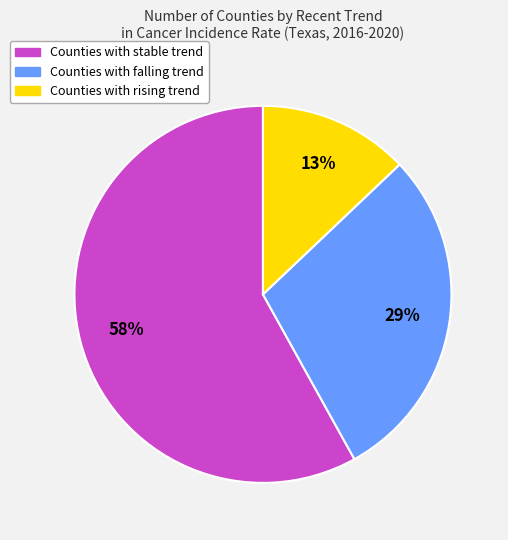

Count the number of slices in the pie.

3